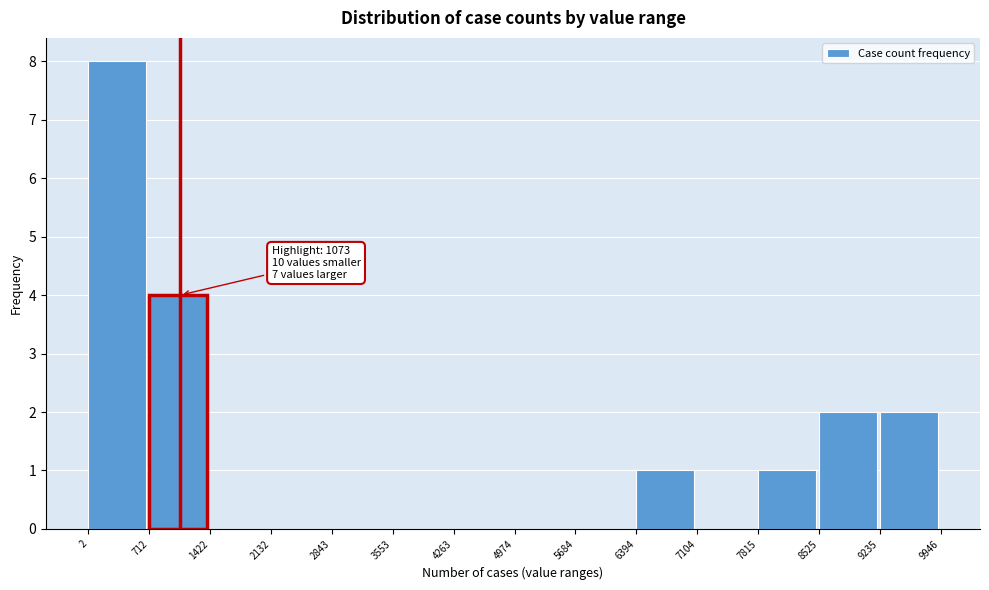

Over which range of the x-axis is the bar tallest?

2 to 712